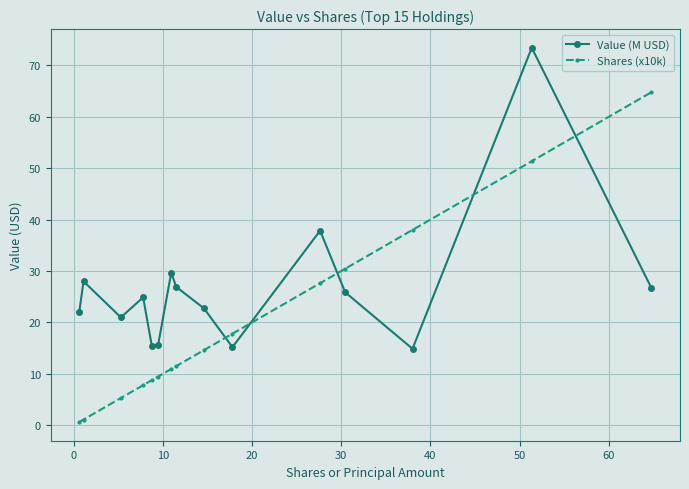

How many lines are shown in the chart?

2